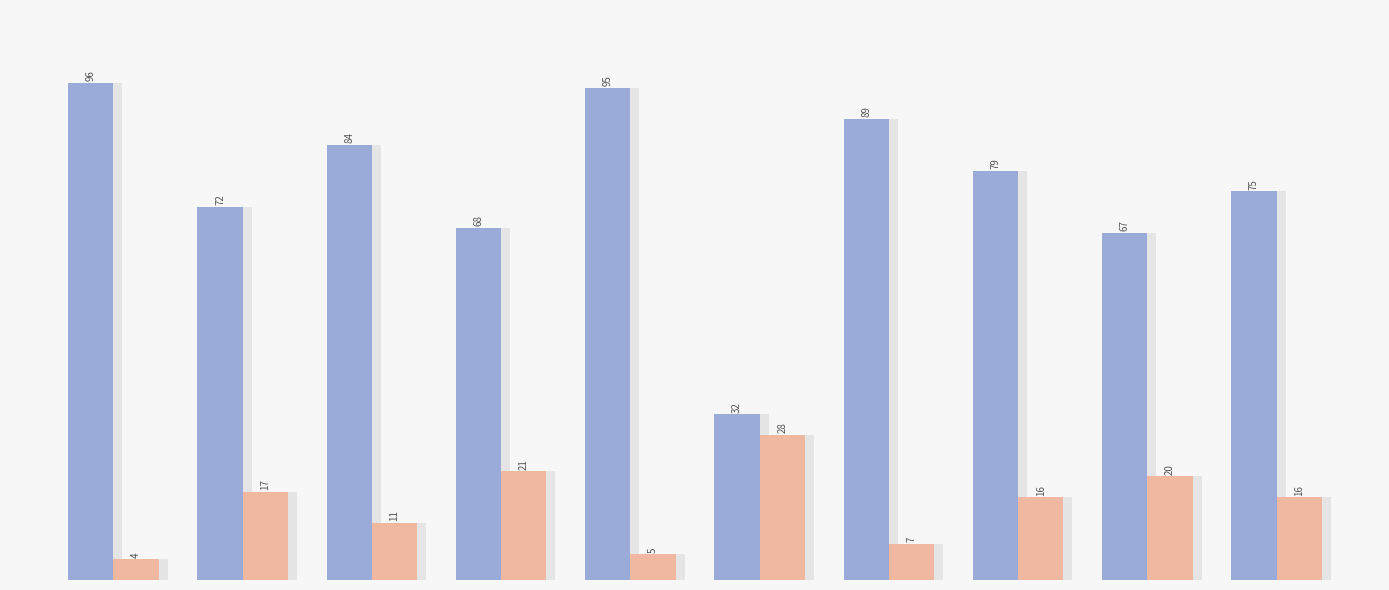

How many bars are there in total?

20